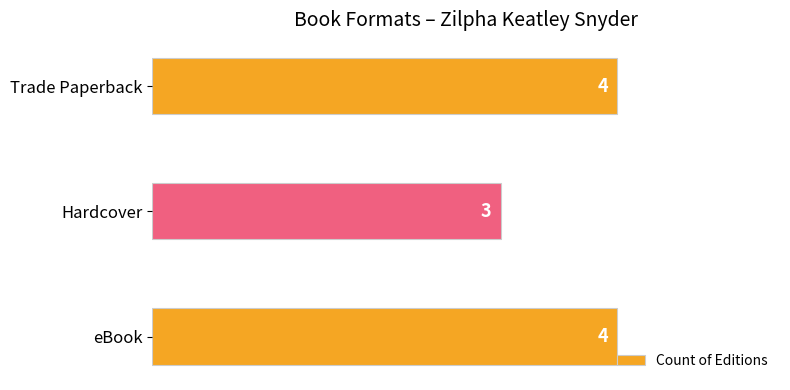

What is the difference between the maximum and minimum values?

1